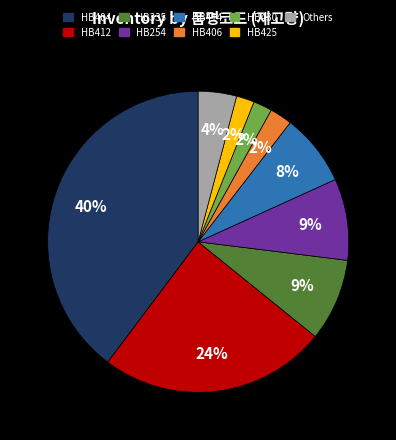

To the nearest percent, what is the difference between the largest and smallest slice percentages?

38%